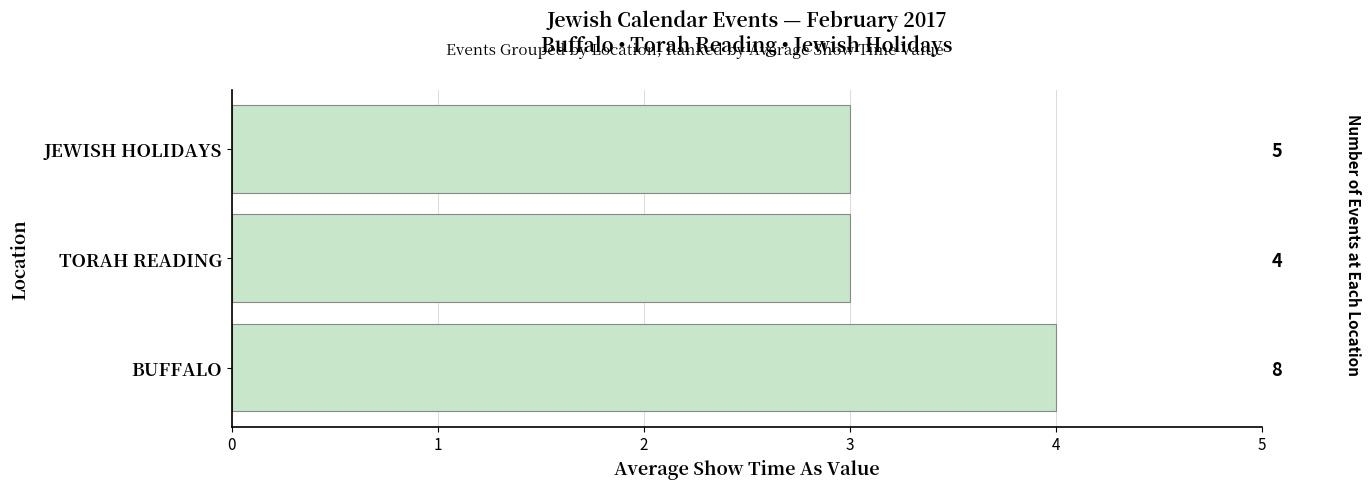

What is the minimum value shown in the chart?

3